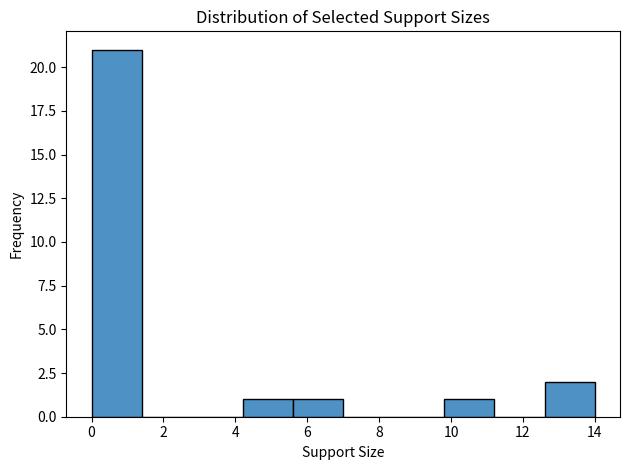

Over which range of the x-axis is the bar tallest?

0.0 to 1.4